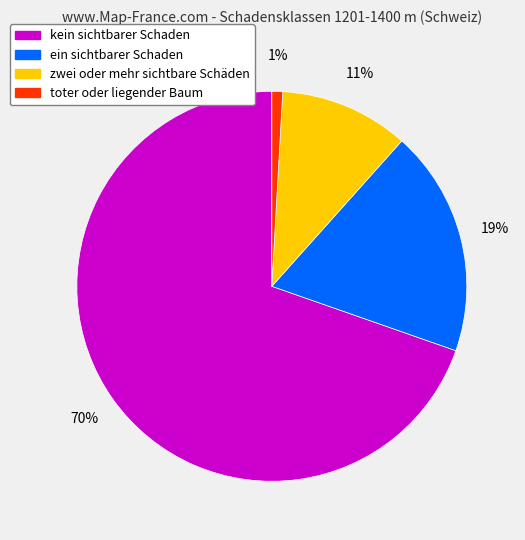

Which category has the biggest portion of the pie?

kein sichtbarer Schaden